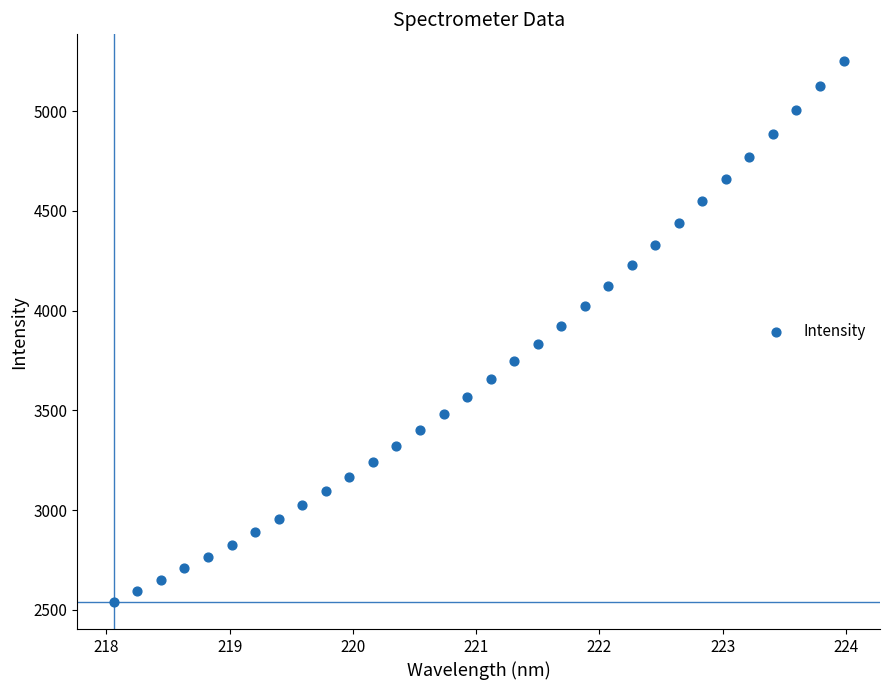

What is the range of Y values (max minus min)?

2708.7